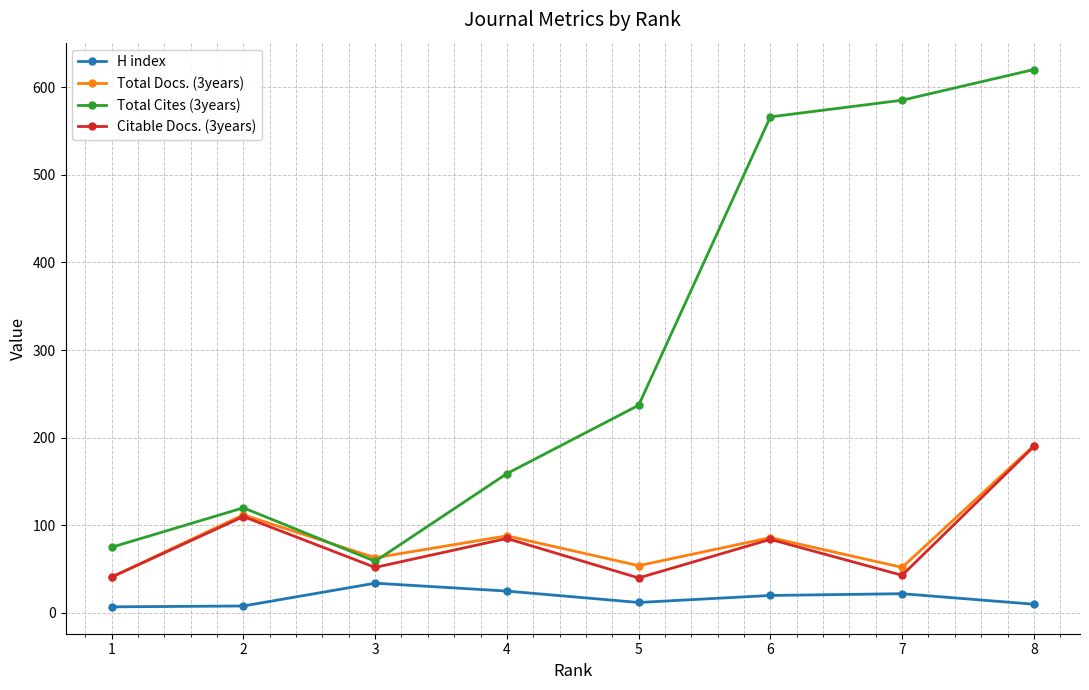

What is the difference between the highest and lowest values at 5?

225